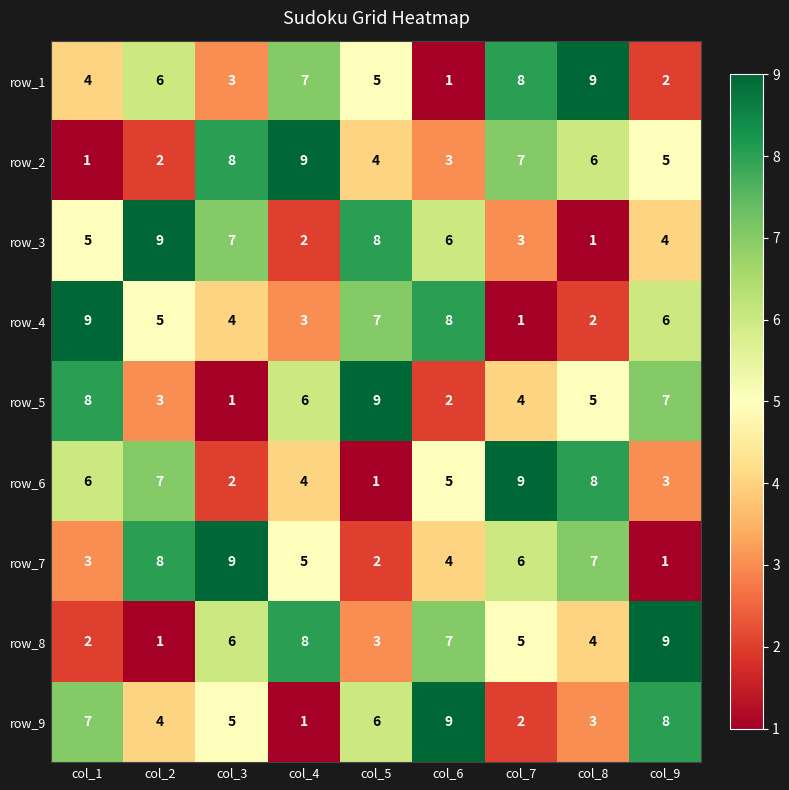

True or false: row_7 has a value of 8 at col_7.

False